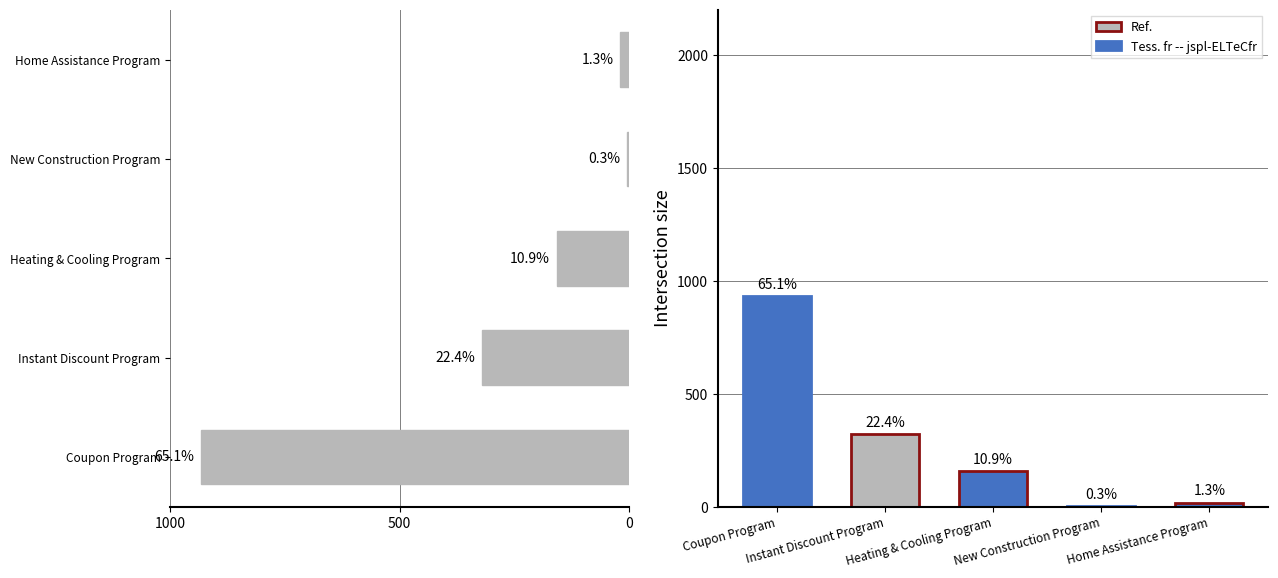

Are the bars grouped side by side (vs. stacked)?

No